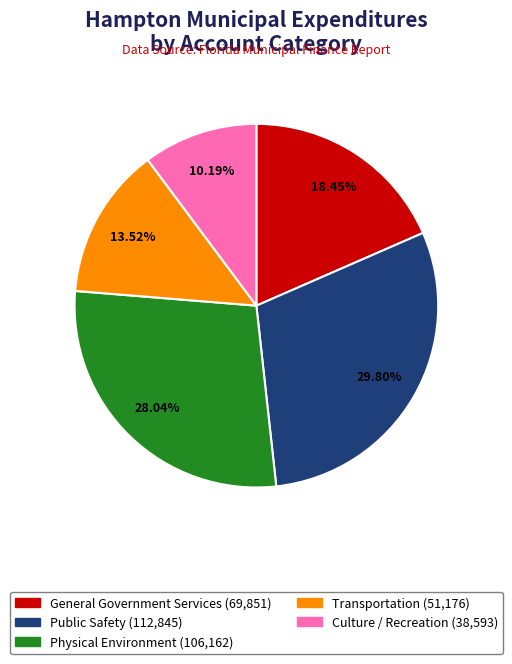

Does Transportation represent more than half of the total?

No